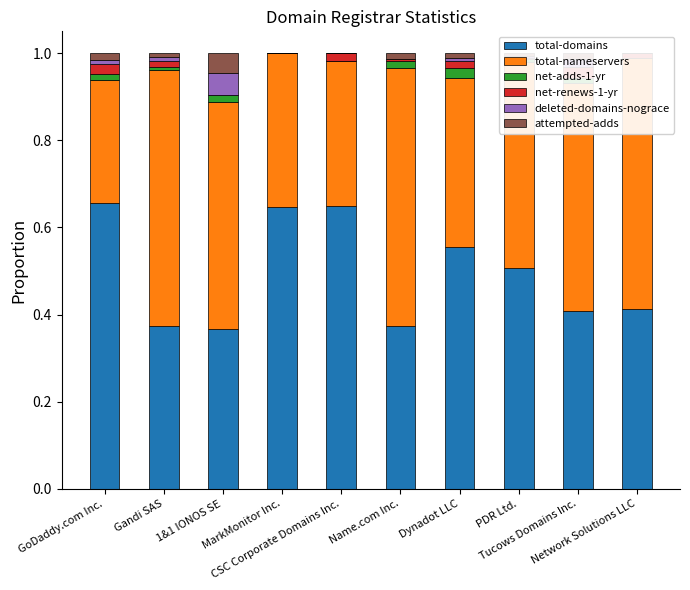

At how many categories does at least one series exceed 0?

10